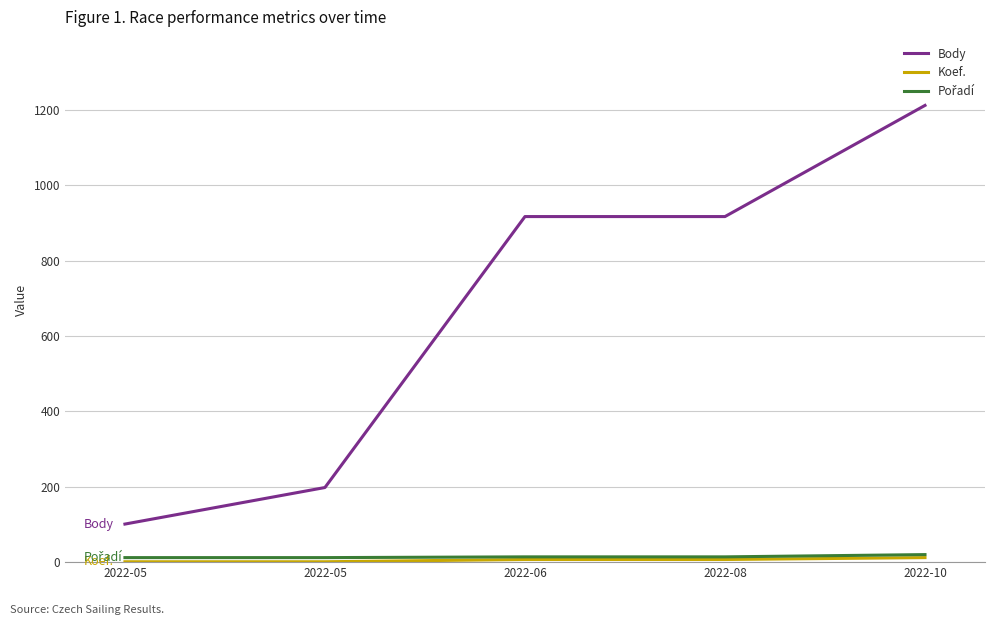

Is this an area chart (filled region under the line)?

No